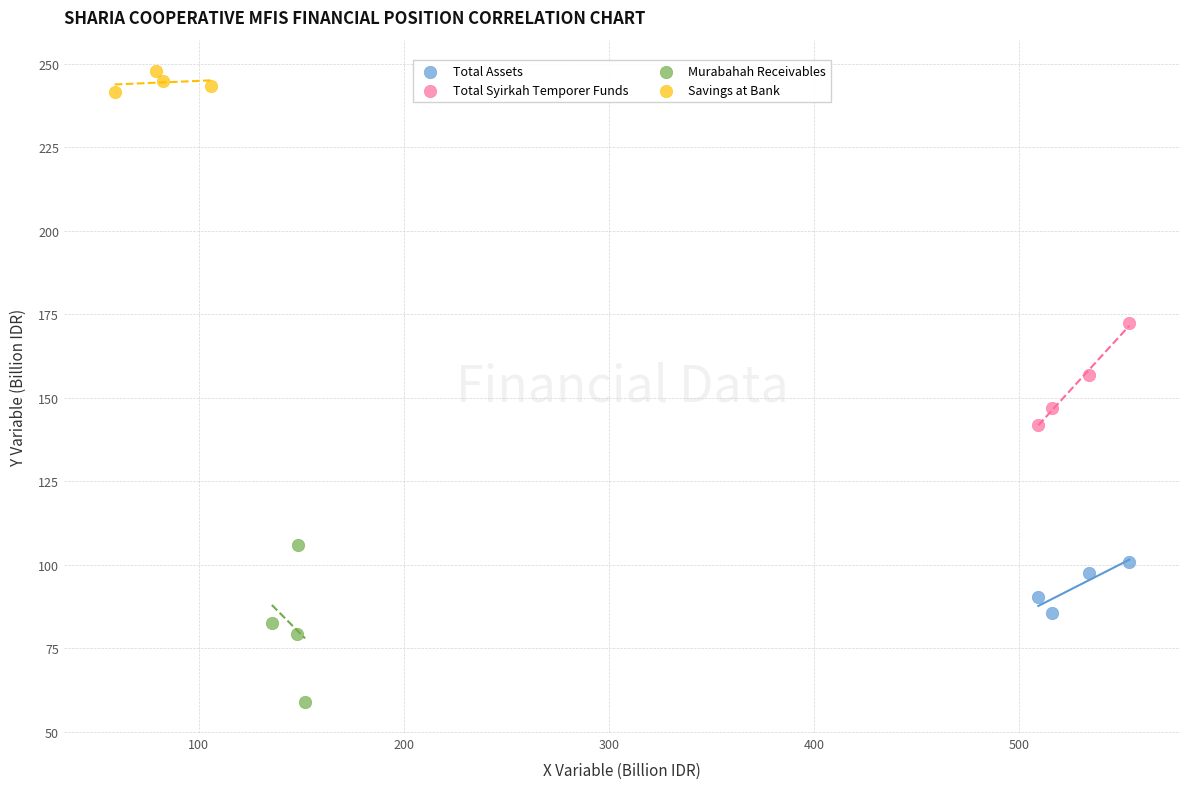

Which series contains the highest Y value?

Savings at Bank